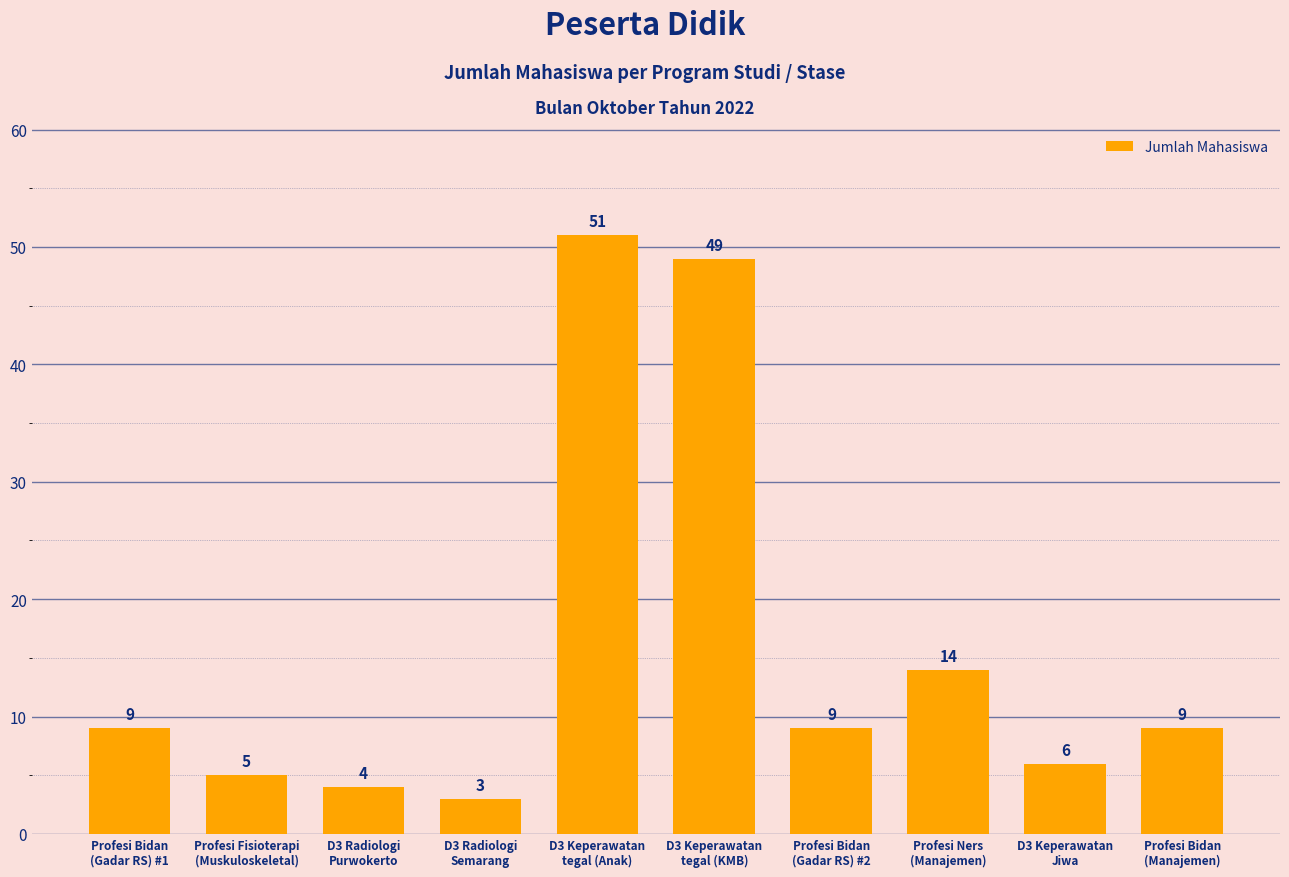

How many series are shown in this chart?

1